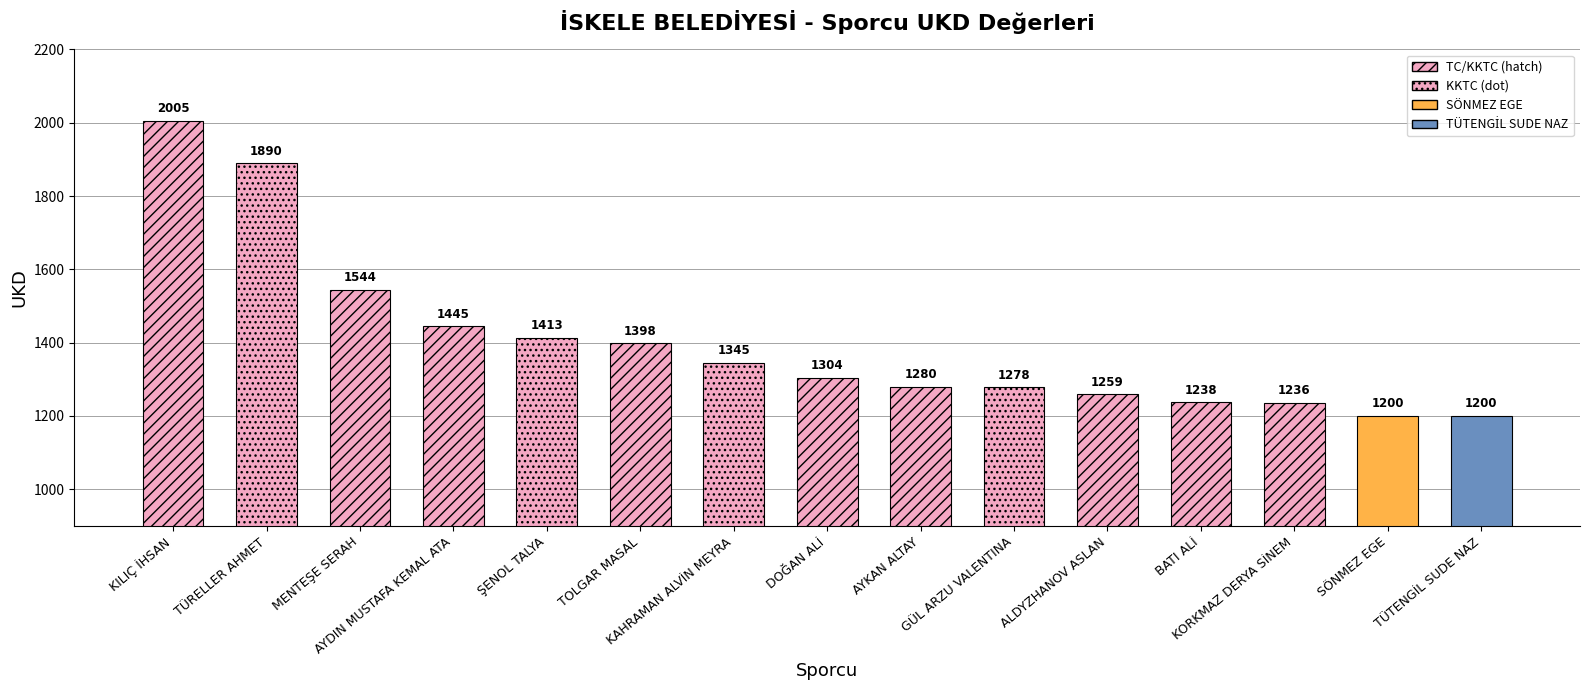

The chart shows a value of 1890 at TÜRELLER AHMET. True or false?

True